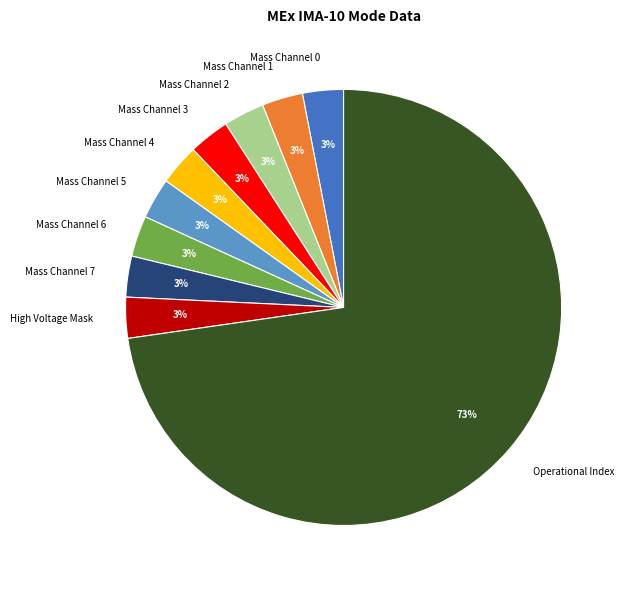

To the nearest percent, what is the average slice percentage?

10%